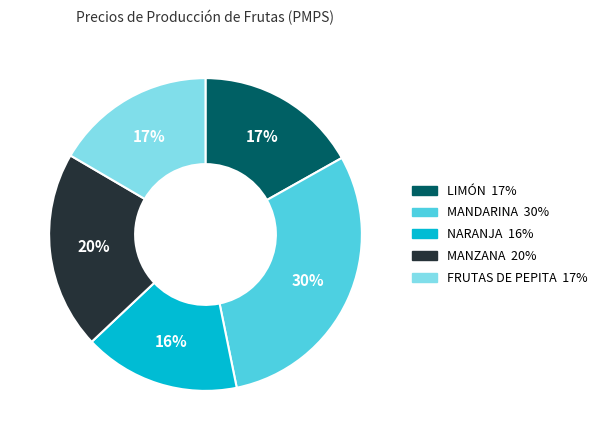

Is the sum of MANZANA and LIMÓN greater than half?

No